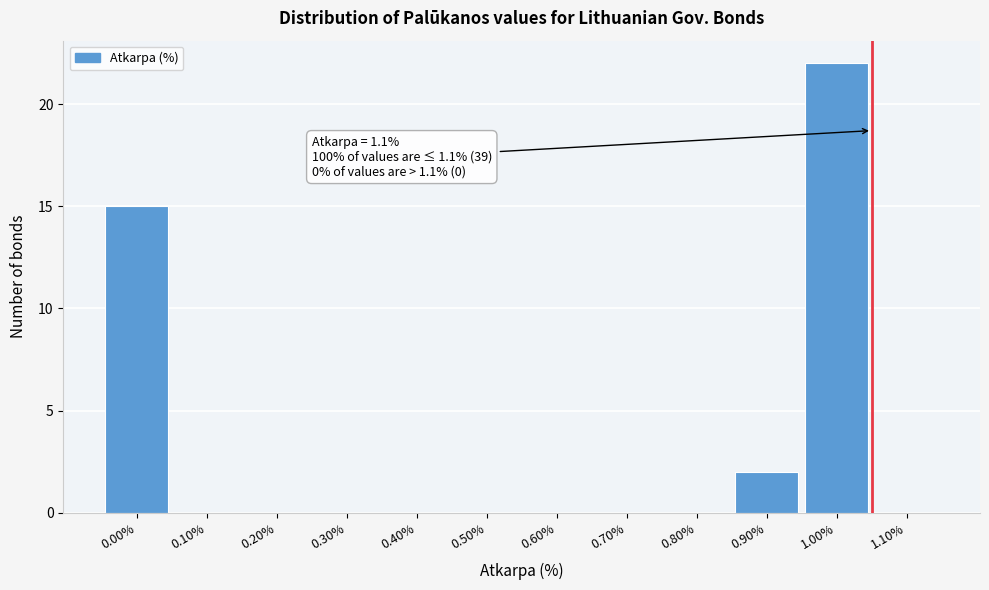

Reading left to right, extract all data points from this chart.

0.00%=15	0.10%=0	0.20%=0	0.30%=0	0.40%=0	0.50%=0	0.60%=0	0.70%=0	0.80%=0	0.90%=2	1.00%=22	1.10%=0